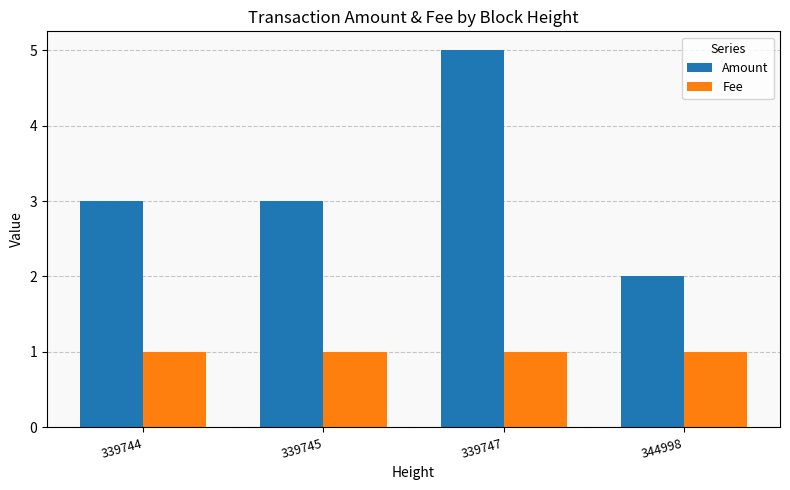

Which series has the largest total across all categories?

Amount